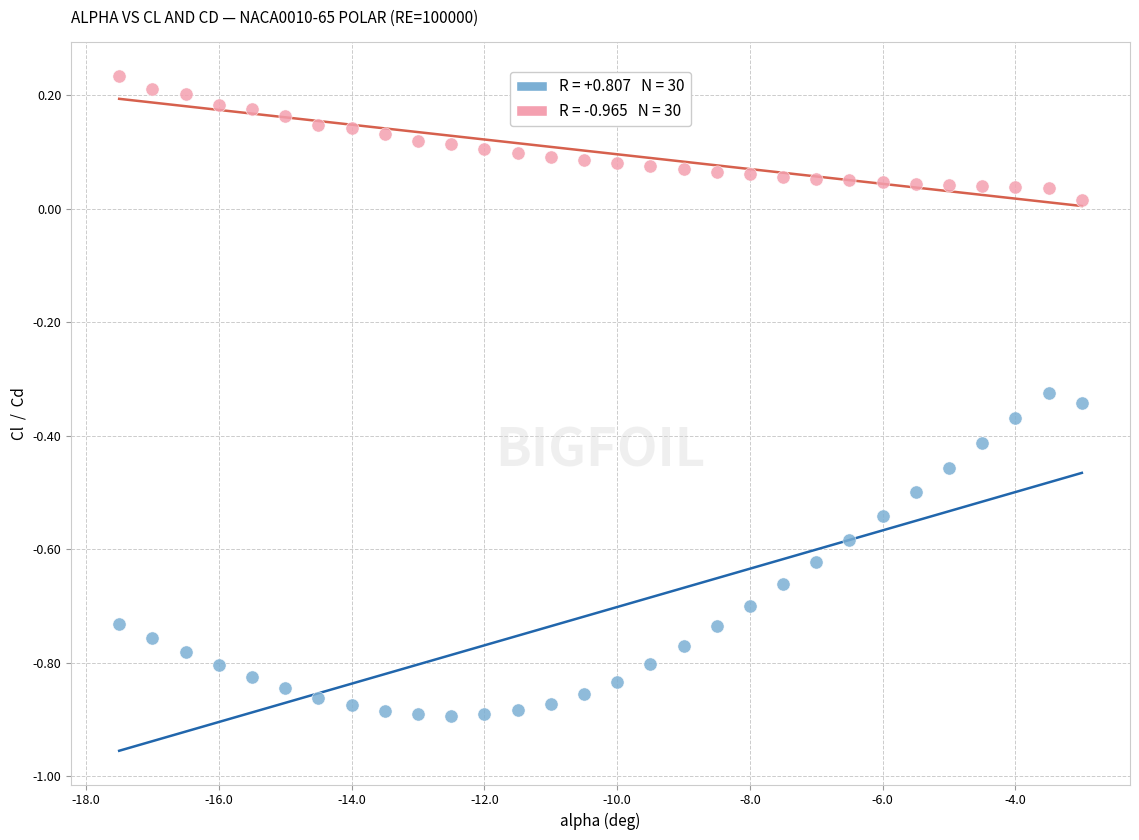

Across all data points, what is the range of Y values (max minus min)?

1.1